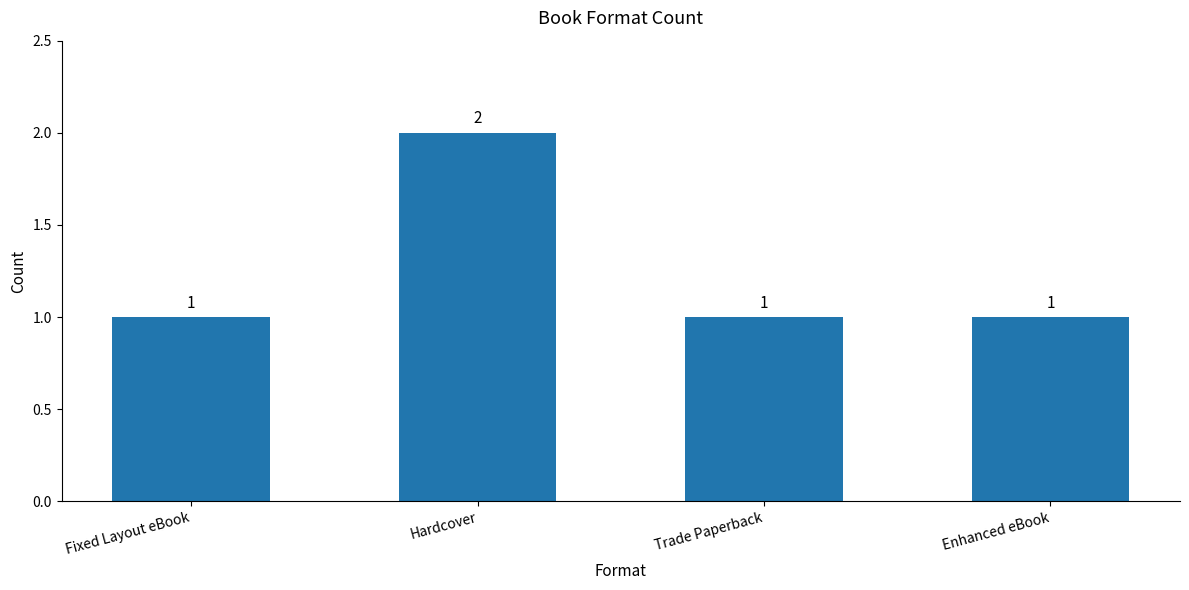

Which has a higher value, Enhanced eBook or Hardcover?

Hardcover